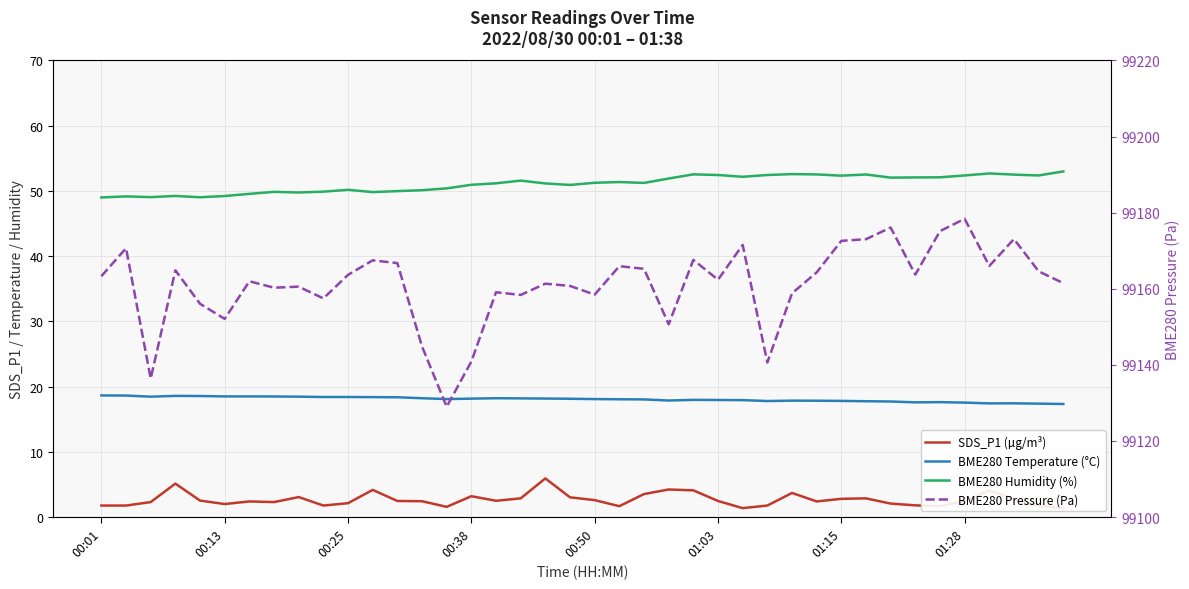

Between 19 and 24, which series saw the biggest shift?

BME280 Pressure (Pa)